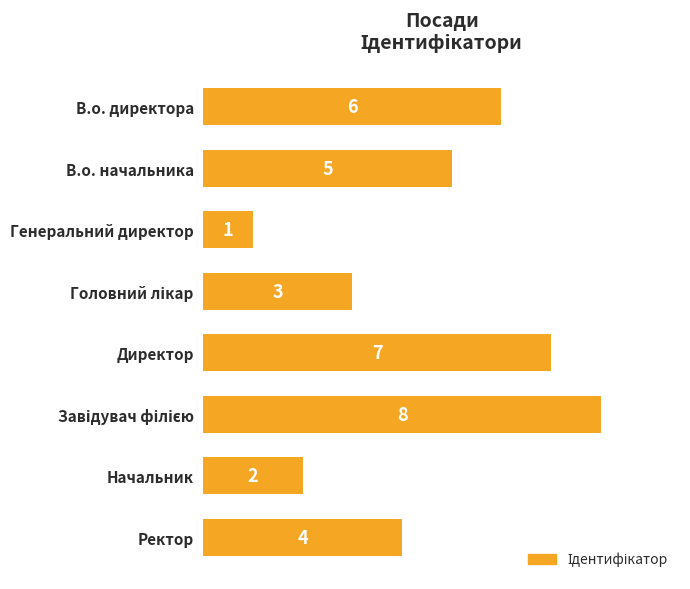

Reading top to bottom, list all the values displayed in this chart.

6	5	1	3	7	8	2	4